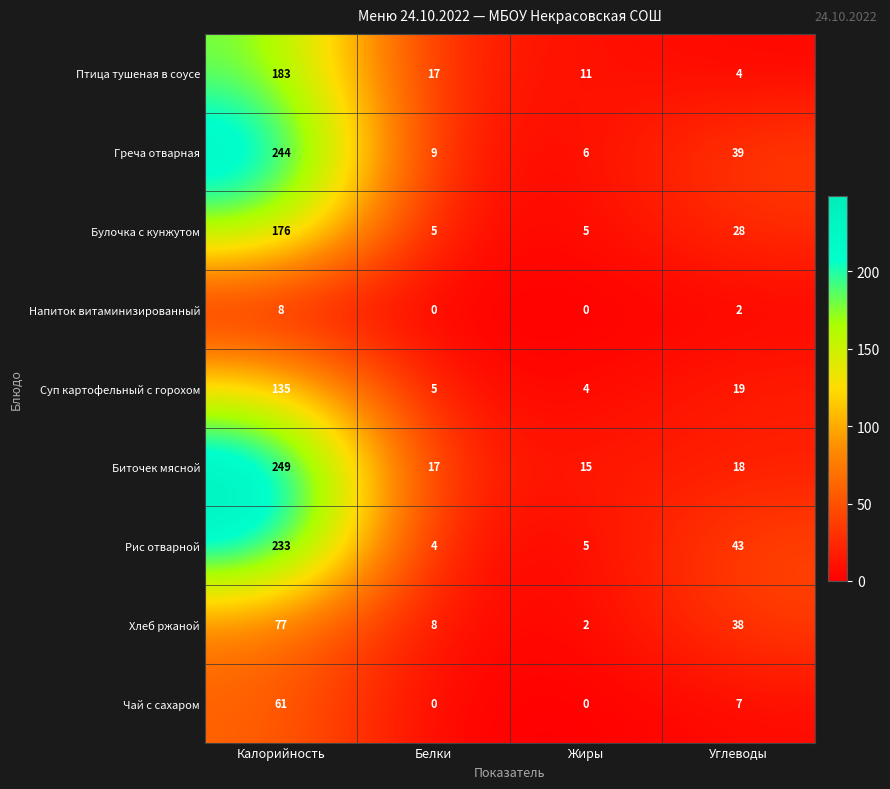

The value of Напиток витаминизированный at Белки is 0. True or false?

True